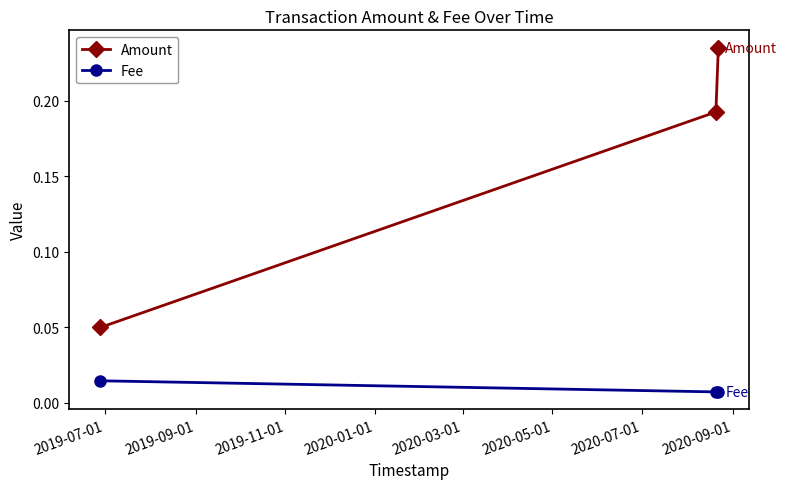

Which series has the widest spread of values?

Amount